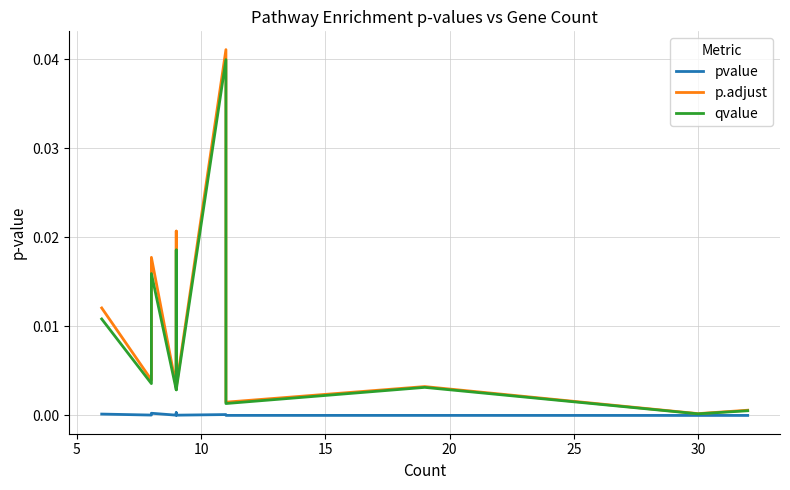

True or false: p.adjust and qvalue cross at least once.

False